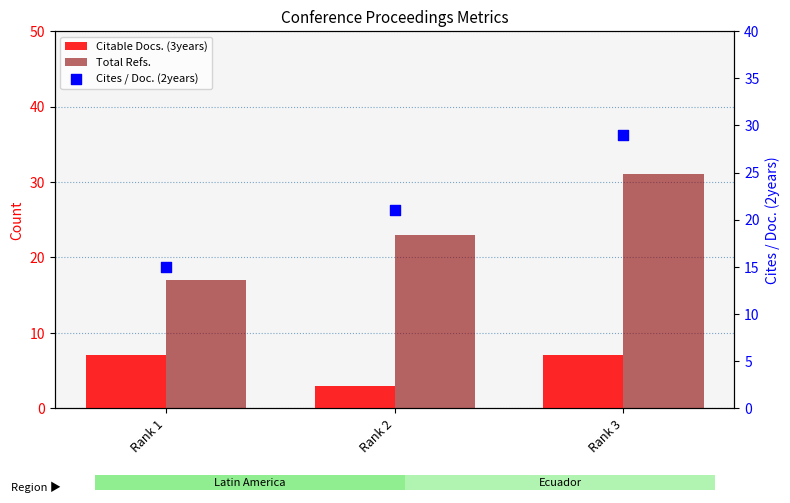

Which series contains the lowest Y value?

Citable Docs. (3years)